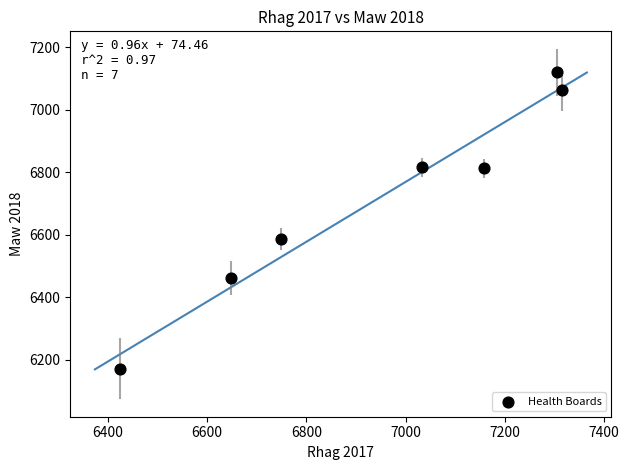

What Y value in the scatter plot is closest to 6645?

6587.5